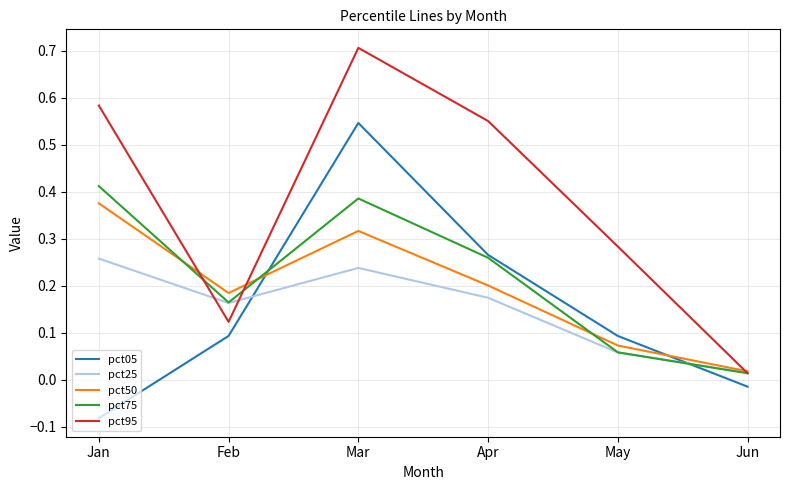

Which series has the largest range (max minus min)?

pct95